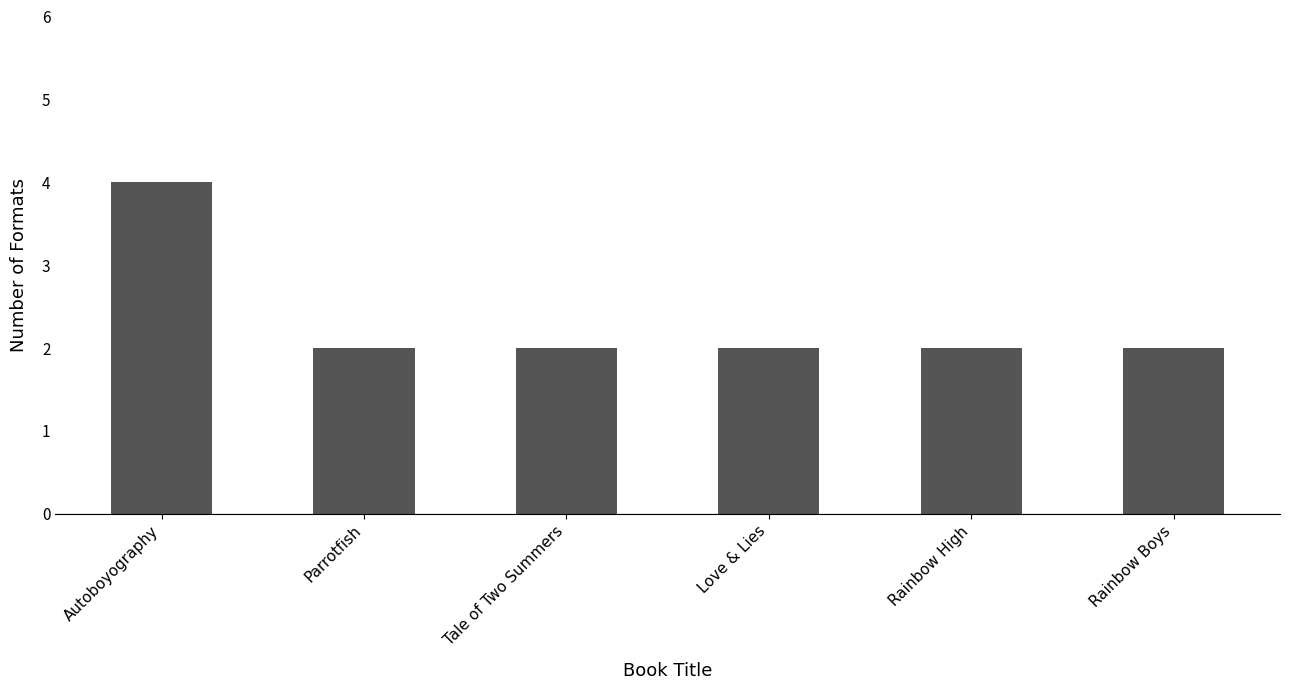

Reading left to right, list all the values displayed in this chart.

4	2	2	2	2	2